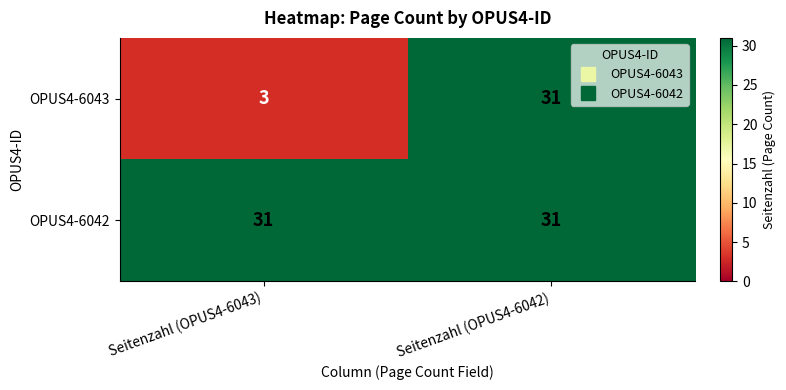

At which category does the chart reach its minimum across all series?

Seitenzahl (OPUS4-6043)